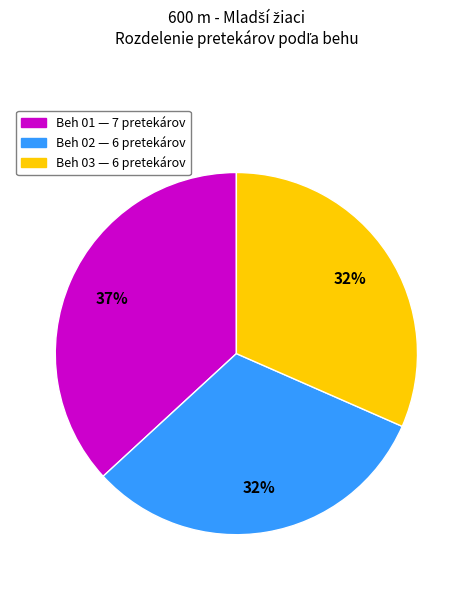

What is the ratio of the value at Beh 02 to the value at Beh 01?

0.9